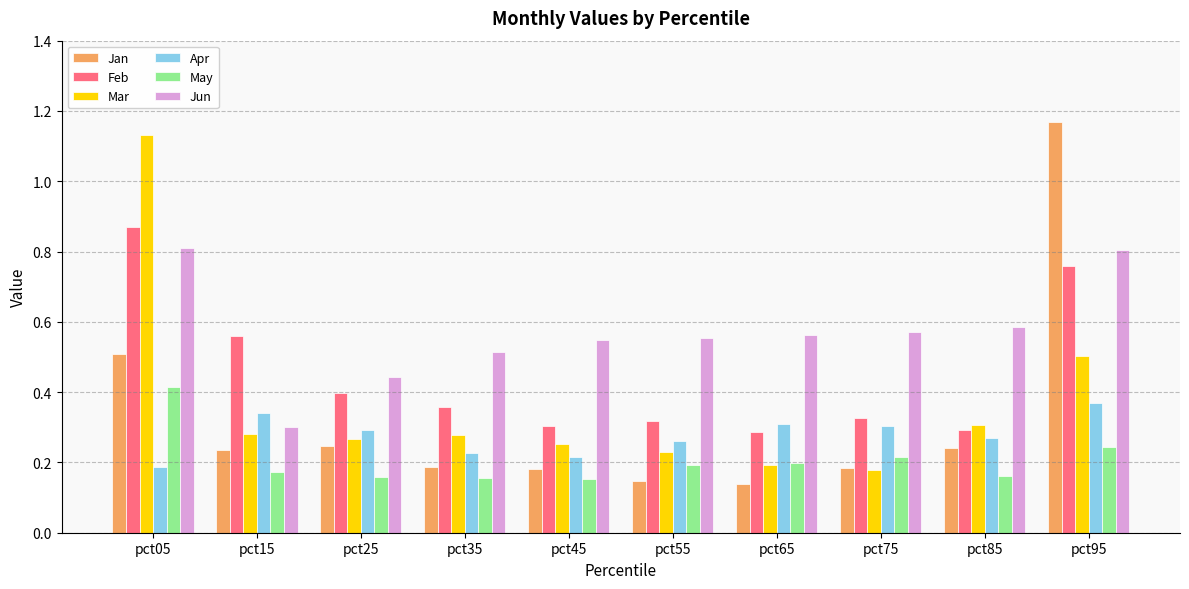

Which category has the highest value across all series?

pct95